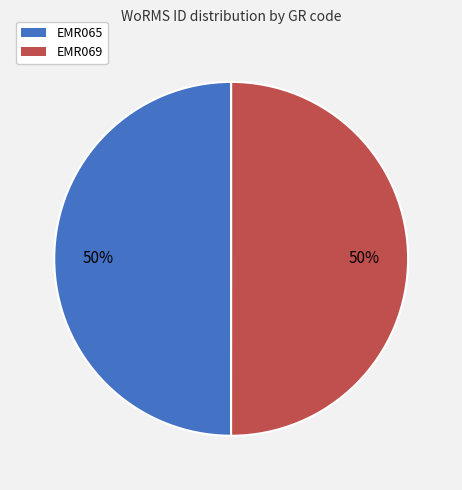

Count the number of slices in the pie.

2